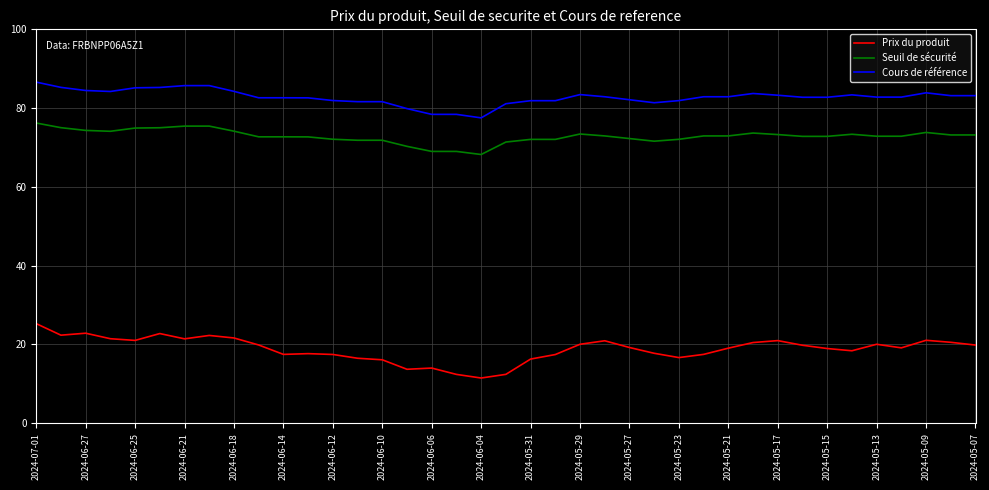

What is the difference between the maximum and minimum values in the Seuil de sécurité series?

8.0